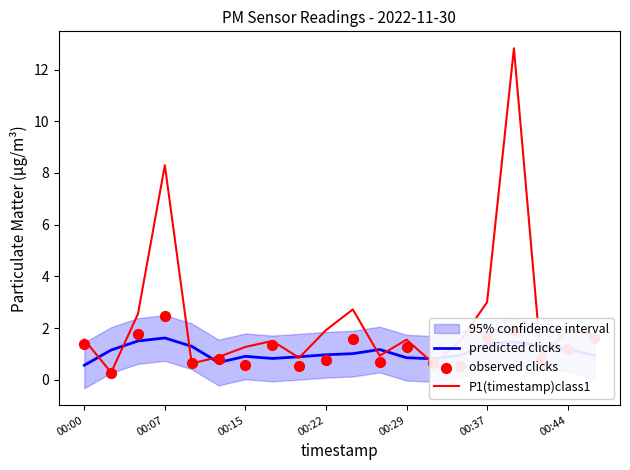

Which series contains the highest Y value?

P1(timestamp)class1